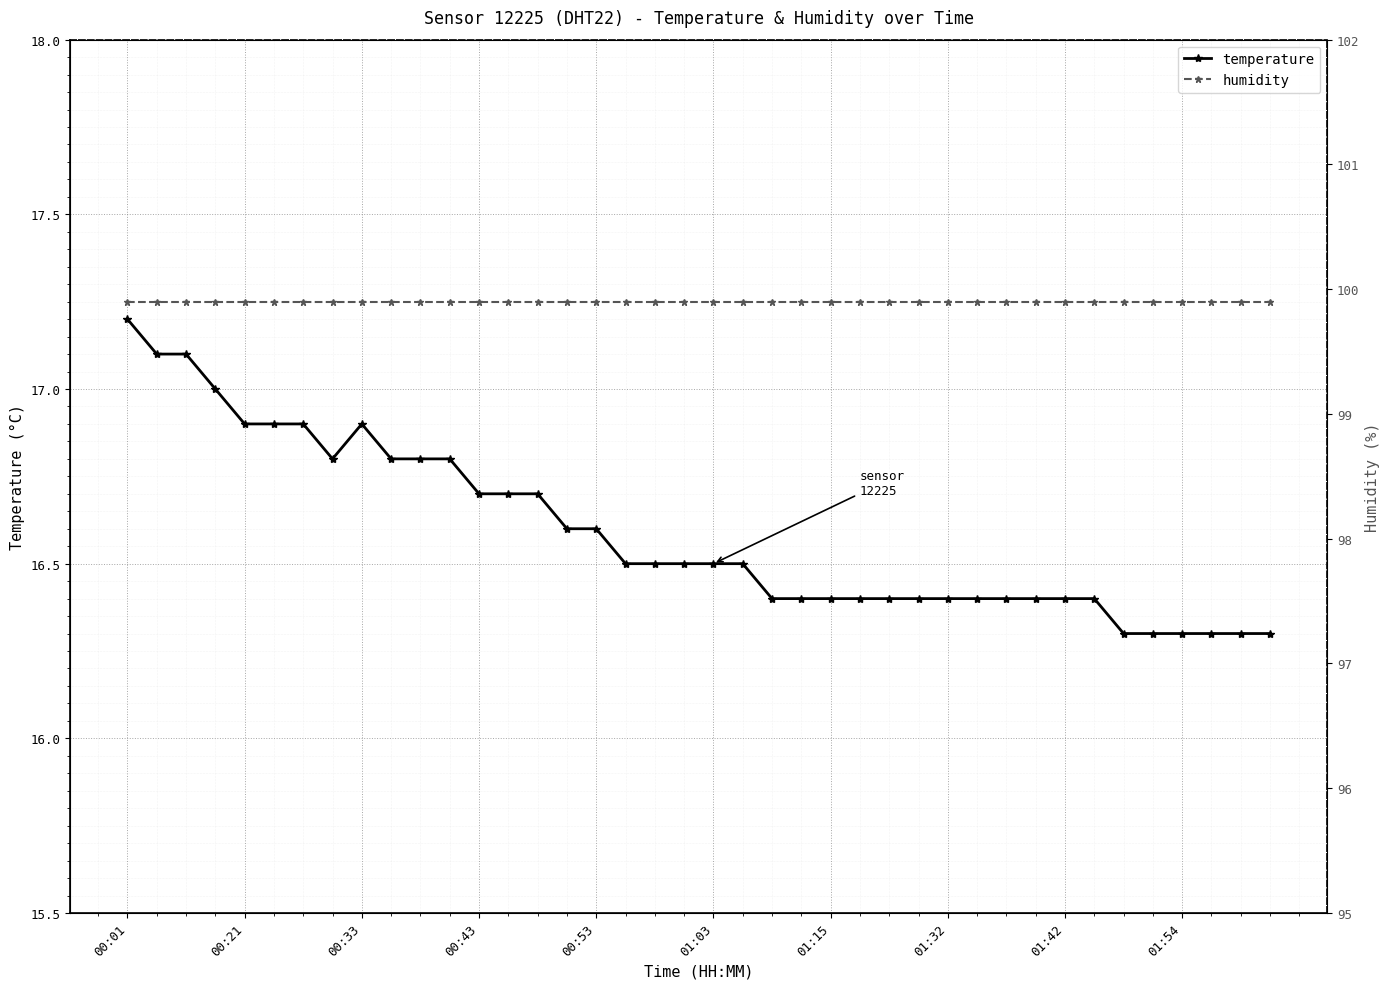

True or false: temperature and humidity cross at least once.

False